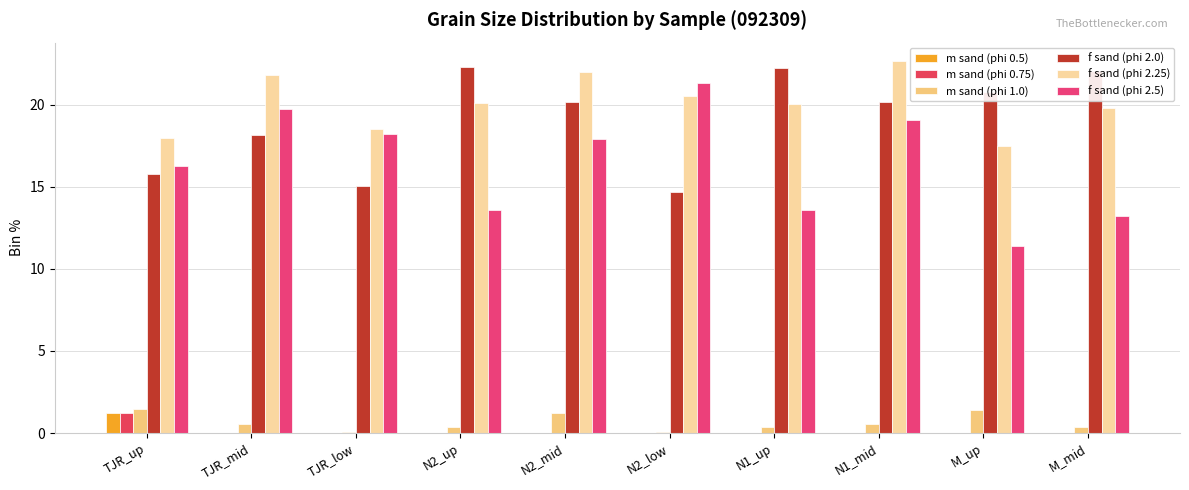

What position from the left is M_mid?

10